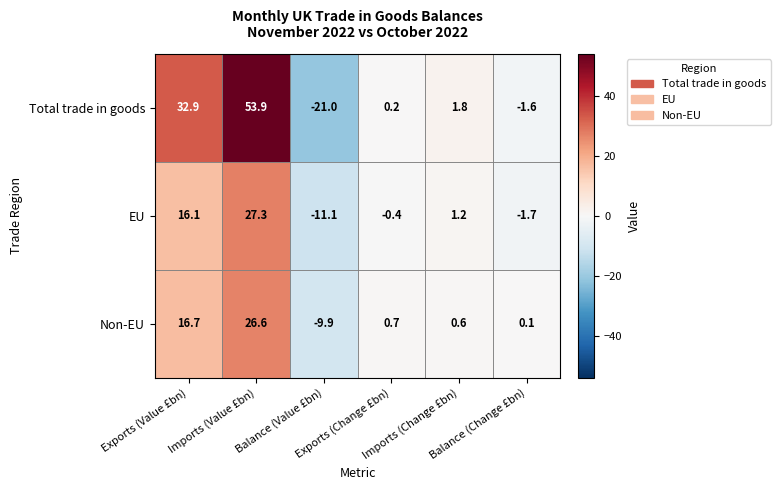

What is the total value across all series at Balance (Value £bn)?

-42.0